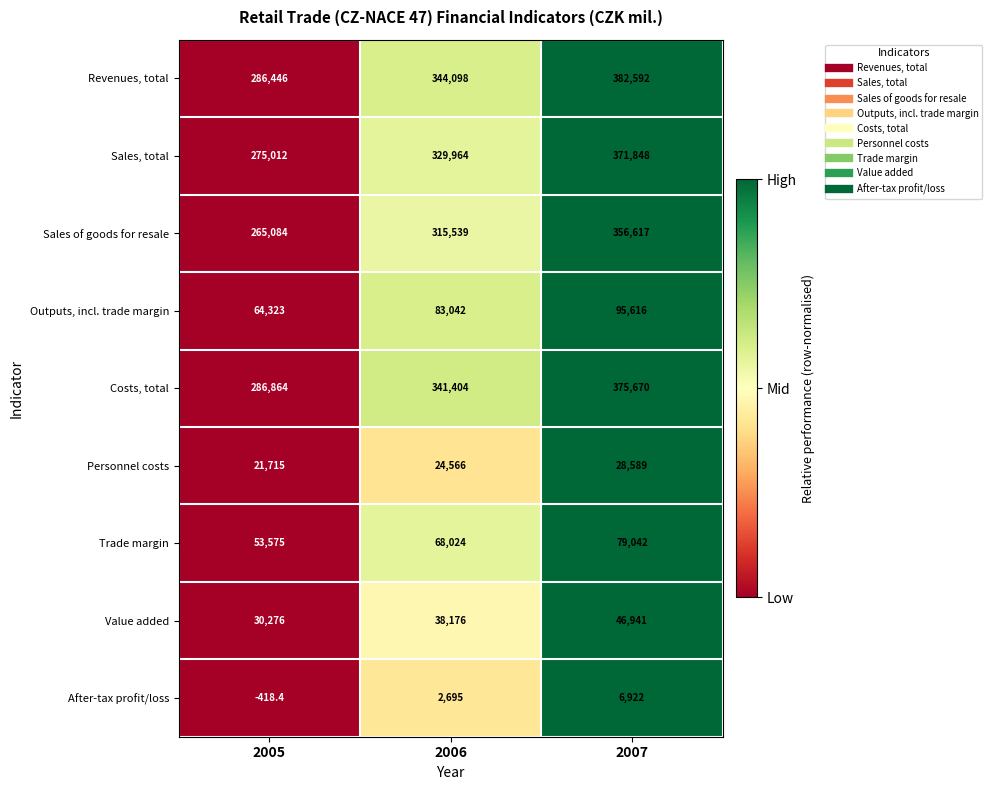

The value of Value added at 2006 is 38176.0. True or false?

True